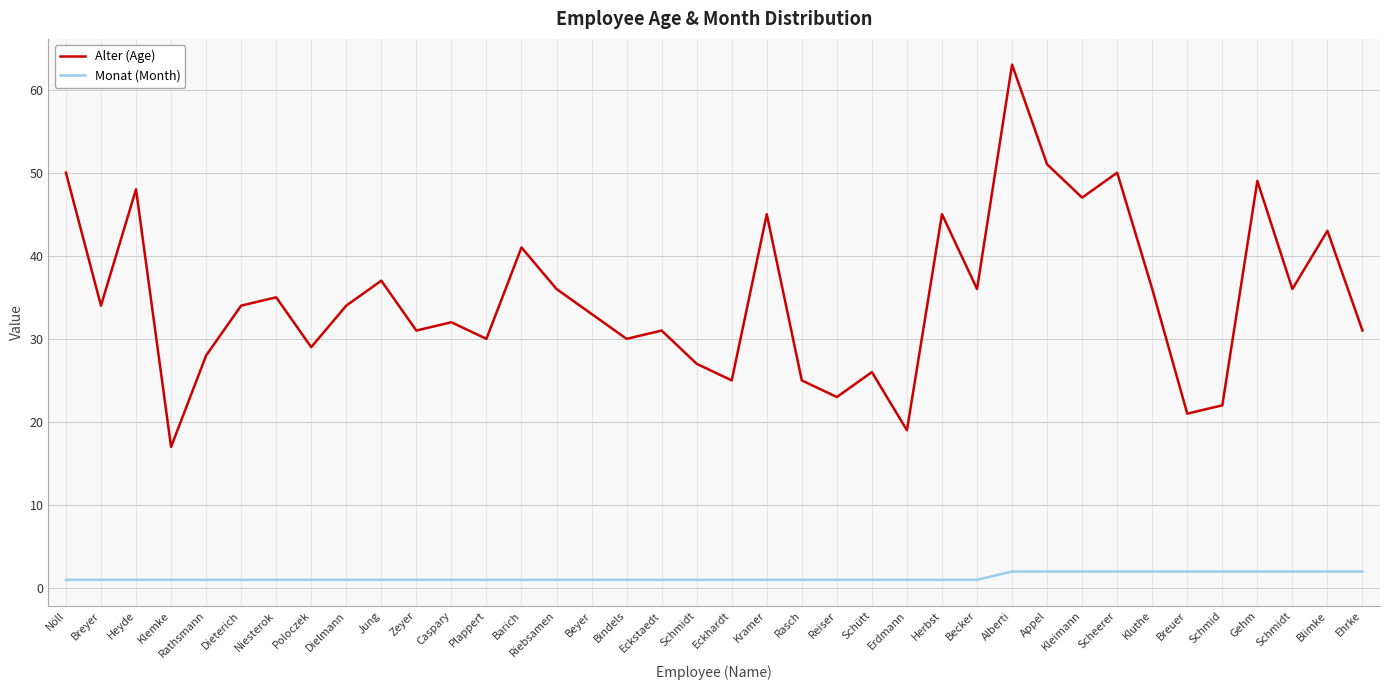

Is this an area chart (filled region under the line)?

No